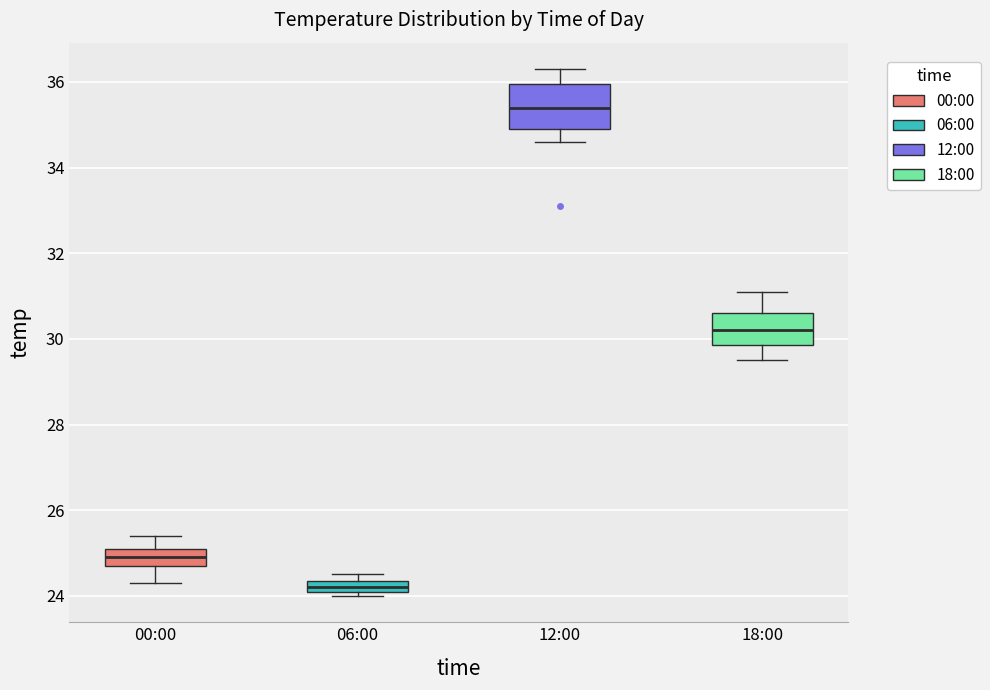

Comparing the boxes themselves (not the whiskers), which one is the tallest?

12:00